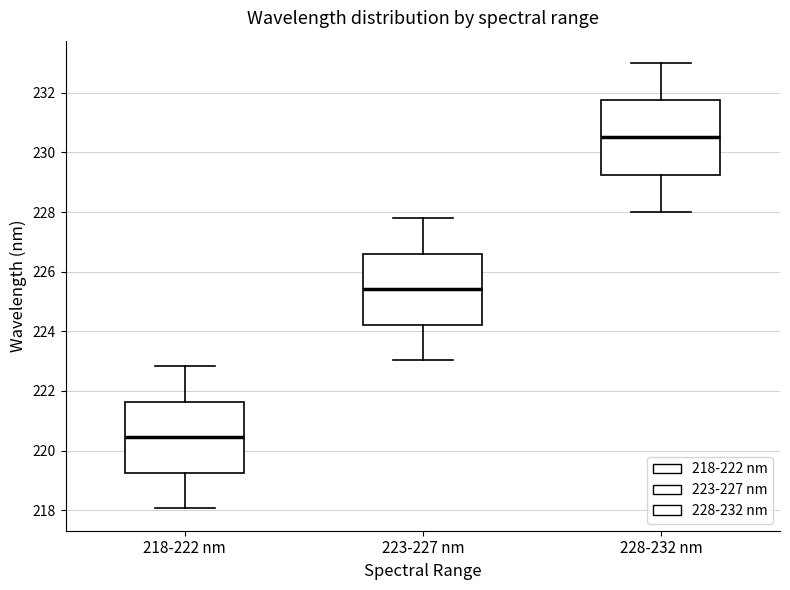

Where is the lower edge of the box for 228-232 nm on the y-axis? The values are not printed on the chart, so give them approximately, as read against the axis.

229.2